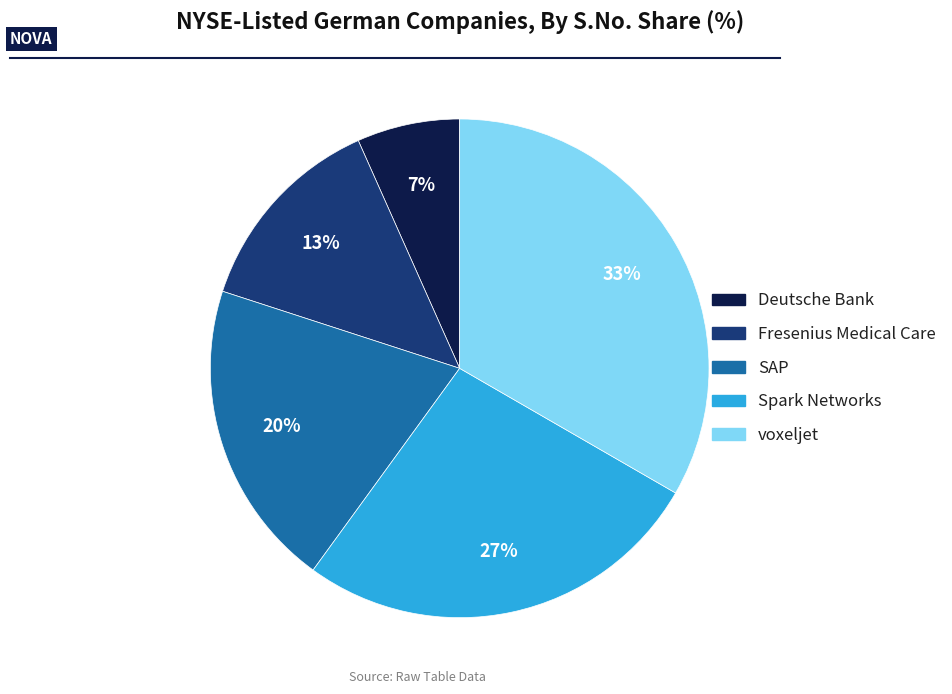

Between Fresenius Medical Care and voxeljet, which is larger?

voxeljet